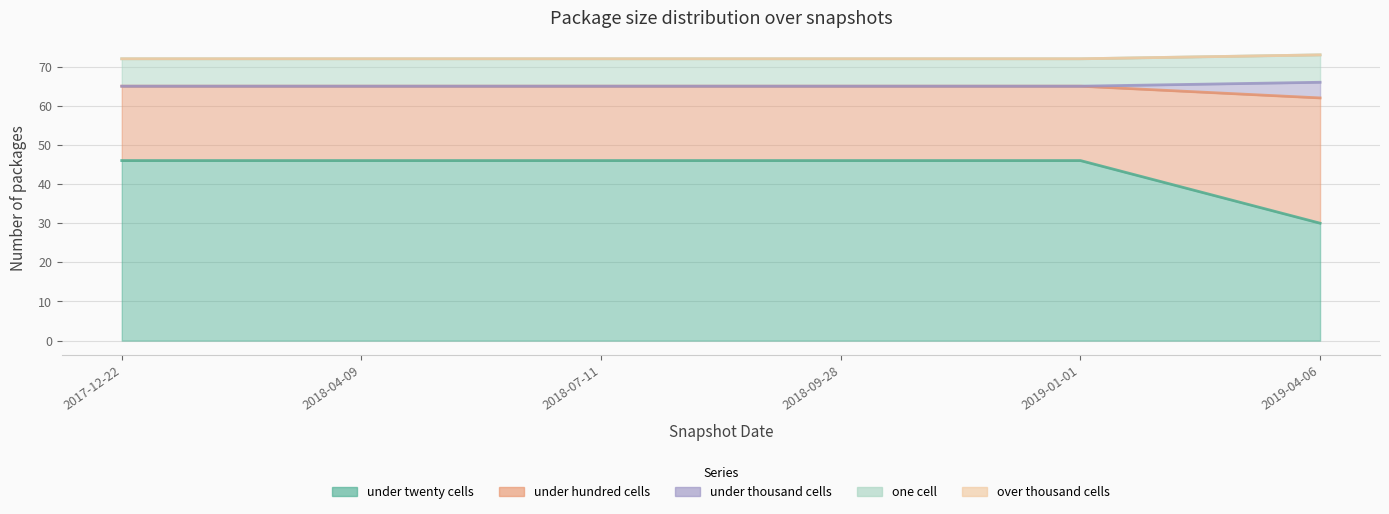

True or false: under_thousand_cells has more than 1 interior local peaks.

False